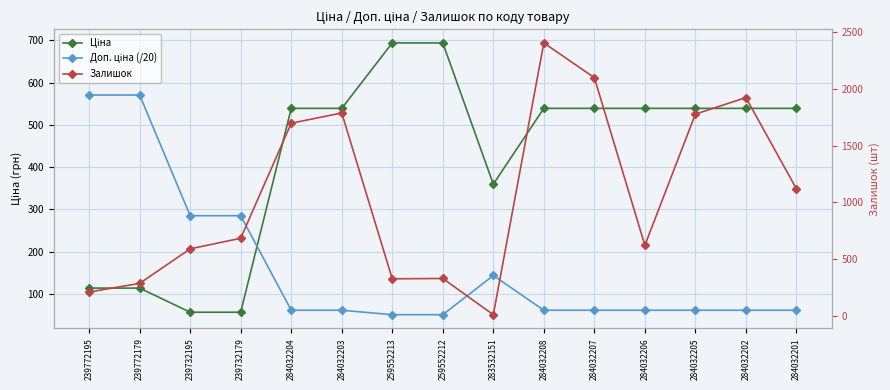

In Доп. ціна (/20), how many points are higher than both neighbors (excluding endpoints)?

1